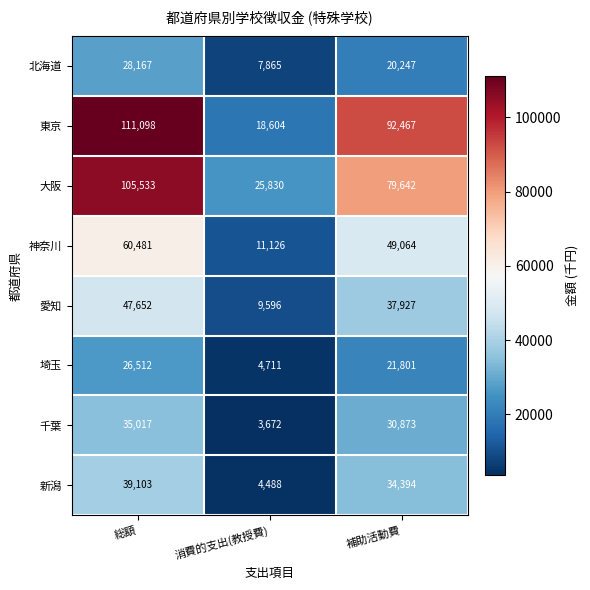

The value of 大阪 at 消費的支出(教授費) is 25830. True or false?

True